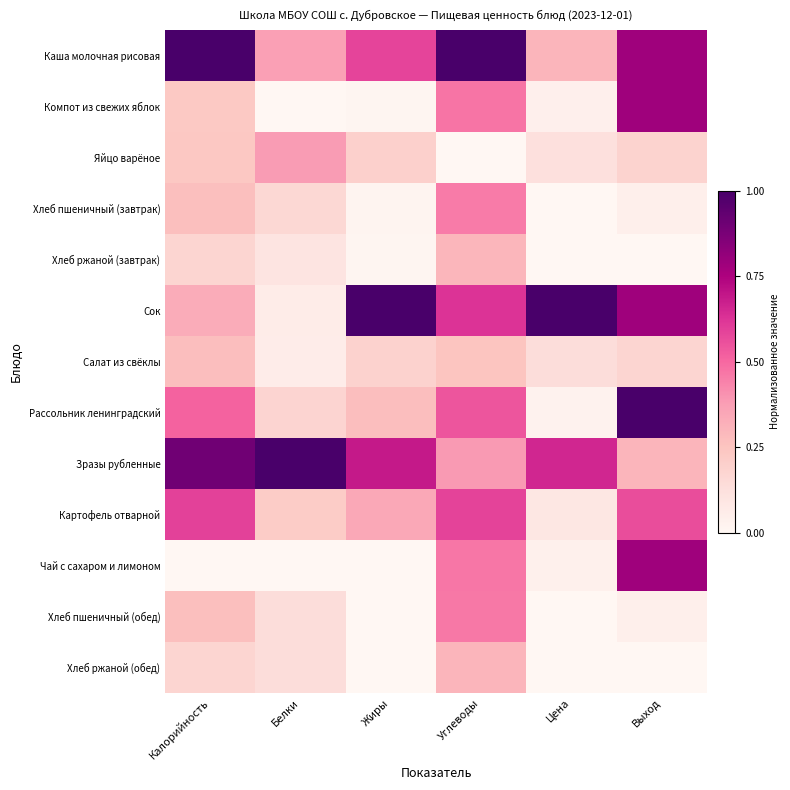

Reading right to left, list all the values displayed in this chart.

Каша молочная рисовая: Выход=0.8	Цена=0.3	Углеводы=1.0	Жиры=0.6	Белки=0.4	Калорийность=1.0
Компот из свежих яблок: Выход=0.8	Цена=0.0	Углеводы=0.5	Жиры=0.0	Белки=0.0	Калорийность=0.2
Яйцо варёное: Выход=0.2	Цена=0.1	Углеводы=0.0	Жиры=0.2	Белки=0.4	Калорийность=0.2
Хлеб пшеничный (завтрак): Выход=0.0	Цена=0.0	Углеводы=0.5	Жиры=0.0	Белки=0.2	Калорийность=0.3
Хлеб ржаной (завтрак): Выход=0.0	Цена=0.0	Углеводы=0.3	Жиры=0.0	Белки=0.1	Калорийность=0.2
Сок: Выход=0.8	Цена=1.0	Углеводы=0.6	Жиры=1.0	Белки=0.1	Калорийность=0.3
Салат из свёклы: Выход=0.2	Цена=0.1	Углеводы=0.2	Жиры=0.2	Белки=0.1	Калорийность=0.3
Рассольник ленинградский: Выход=1.0	Цена=0.0	Углеводы=0.5	Жиры=0.3	Белки=0.2	Калорийность=0.5
Зразы рубленные: Выход=0.3	Цена=0.7	Углеводы=0.4	Жиры=0.7	Белки=1.0	Калорийность=0.9
Картофель отварной: Выход=0.6	Цена=0.1	Углеводы=0.6	Жиры=0.3	Белки=0.2	Калорийность=0.6
Чай с сахаром и лимоном: Выход=0.8	Цена=0.0	Углеводы=0.5	Жиры=0.0	Белки=0.0	Калорийность=0.0
Хлеб пшеничный (обед): Выход=0.0	Цена=0.0	Углеводы=0.5	Жиры=0.0	Белки=0.1	Калорийность=0.3
Хлеб ржаной (обед): Выход=0.0	Цена=0.0	Углеводы=0.3	Жиры=0.0	Белки=0.1	Калорийность=0.2